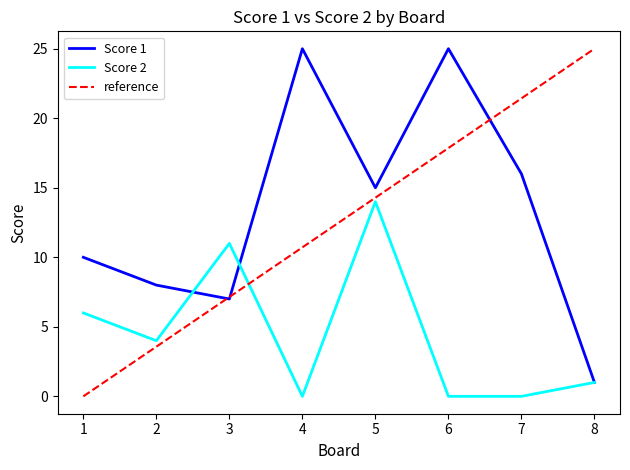

The value of Score 2 at 1 is 6. True or false?

True